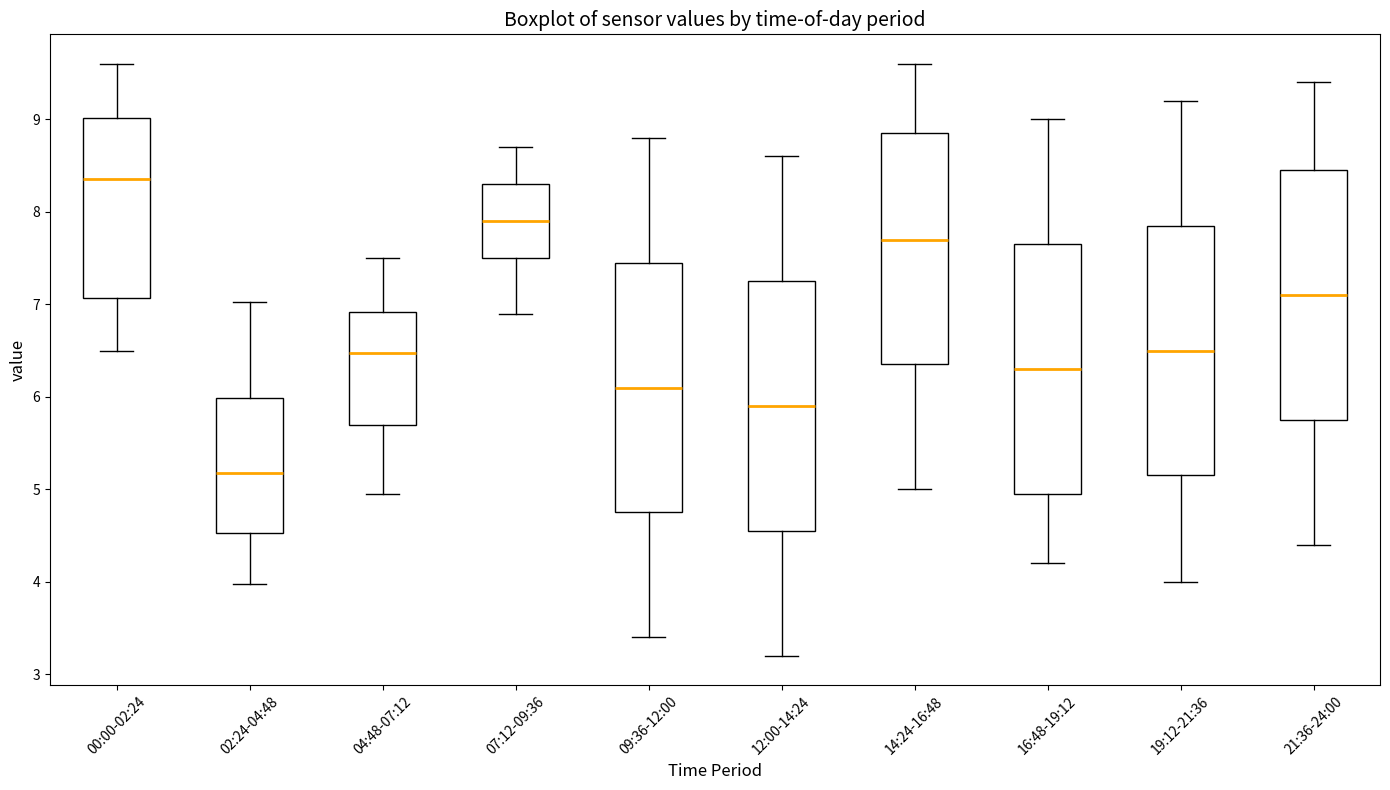

Reading left to right, transcribe this box plot: for each box, give where its median line is, the range the box spans, and where its two whiskers end, as read against the y-axis. The values are not printed on the chart, so give them approximately, as read against the axis.

00:00-02:24: median 8.4, box 7.1 to 9.0, whiskers 6.5 to 9.6
02:24-04:48: median 5.2, box 4.5 to 6.0, whiskers 4.0 to 7.0
04:48-07:12: median 6.5, box 5.7 to 6.9, whiskers 5.0 to 7.5
07:12-09:36: median 7.9, box 7.5 to 8.3, whiskers 6.9 to 8.7
09:36-12:00: median 6.1, box 4.8 to 7.5, whiskers 3.4 to 8.8
12:00-14:24: median 5.9, box 4.6 to 7.3, whiskers 3.2 to 8.6
14:24-16:48: median 7.7, box 6.4 to 8.9, whiskers 5.0 to 9.6
16:48-19:12: median 6.3, box 5.0 to 7.7, whiskers 4.2 to 9.0
19:12-21:36: median 6.5, box 5.2 to 7.9, whiskers 4.0 to 9.2
21:36-24:00: median 7.1, box 5.8 to 8.5, whiskers 4.4 to 9.4